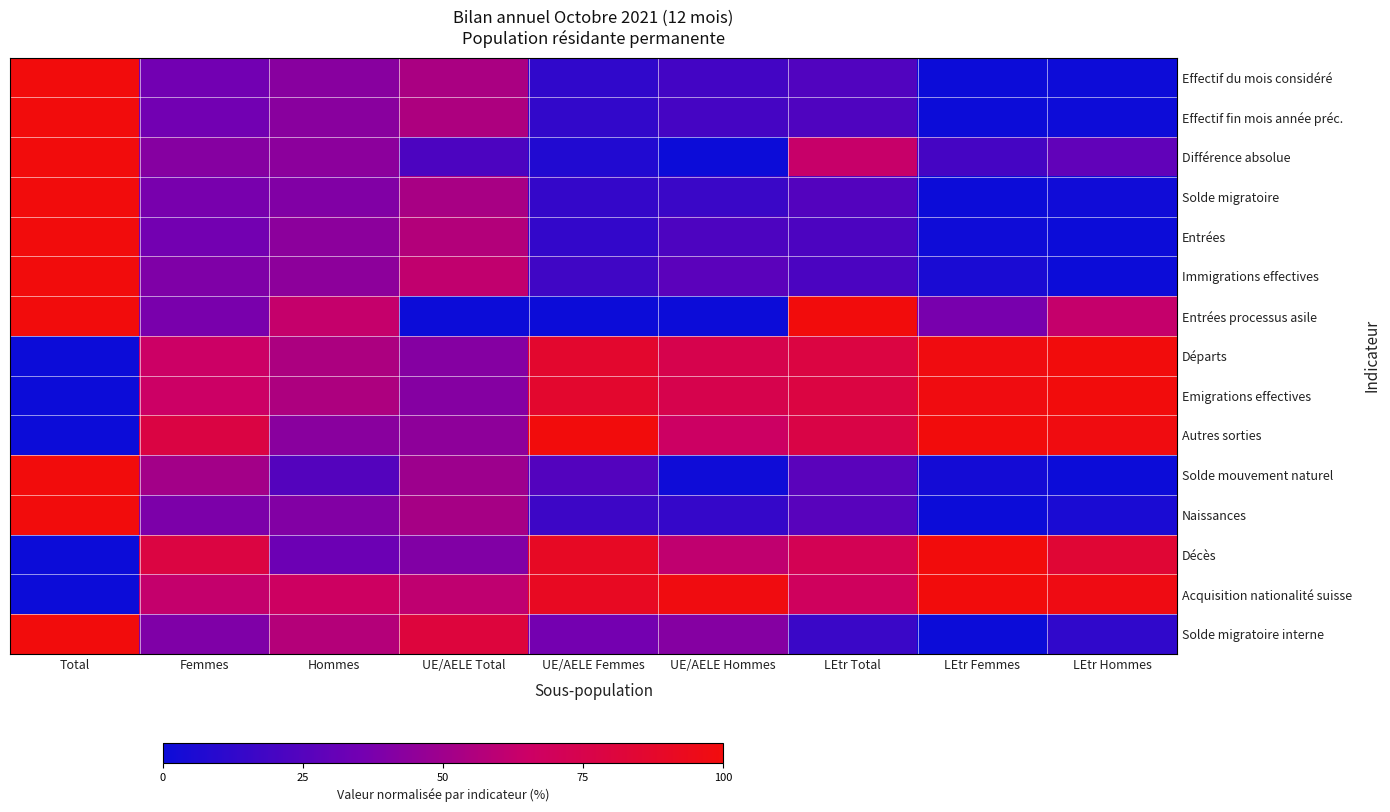

What is the difference between the highest and lowest values at LEtr Femmes?

1.0